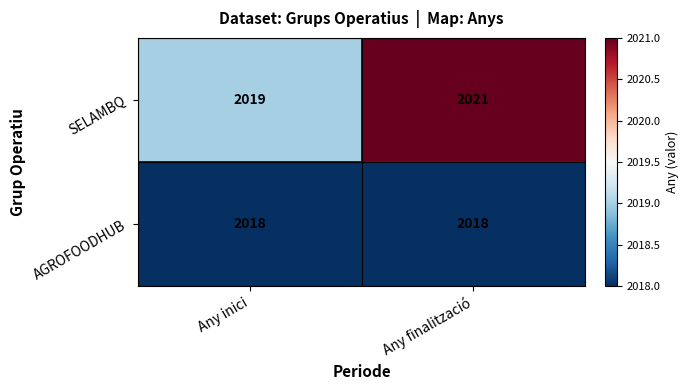

Rank the series by their average value, from lowest to highest.

AGROFOODHUB, SELAMBQ